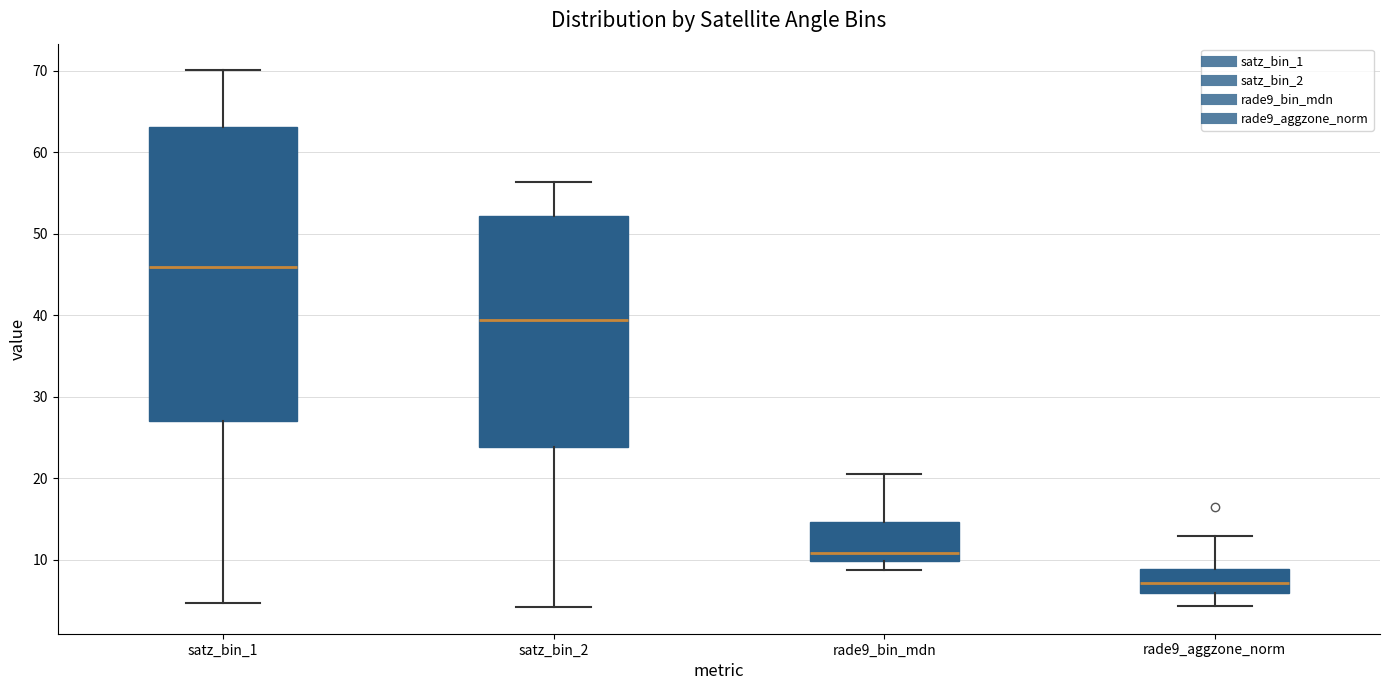

Where is the upper edge of the box for rade9_aggzone_norm on the y-axis? The values are not printed on the chart, so give them approximately, as read against the axis.

9